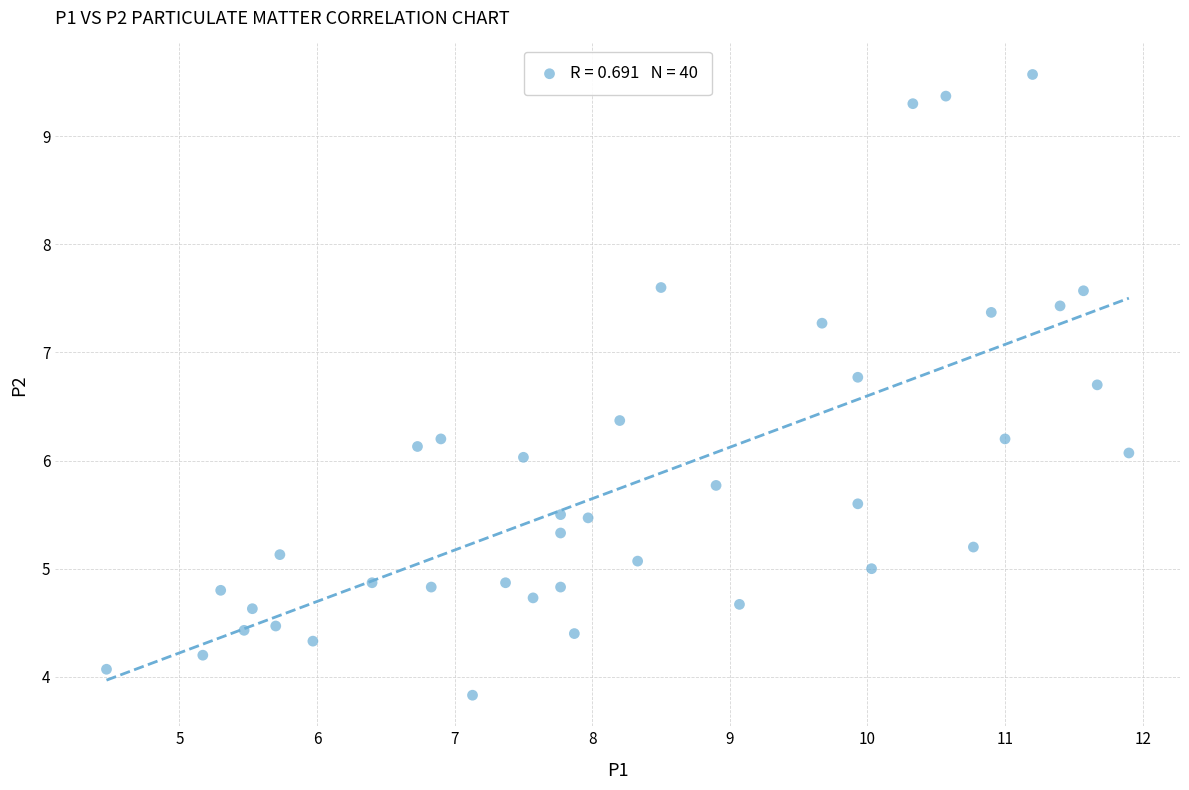

What is the range of X values (max minus min)?

7.4